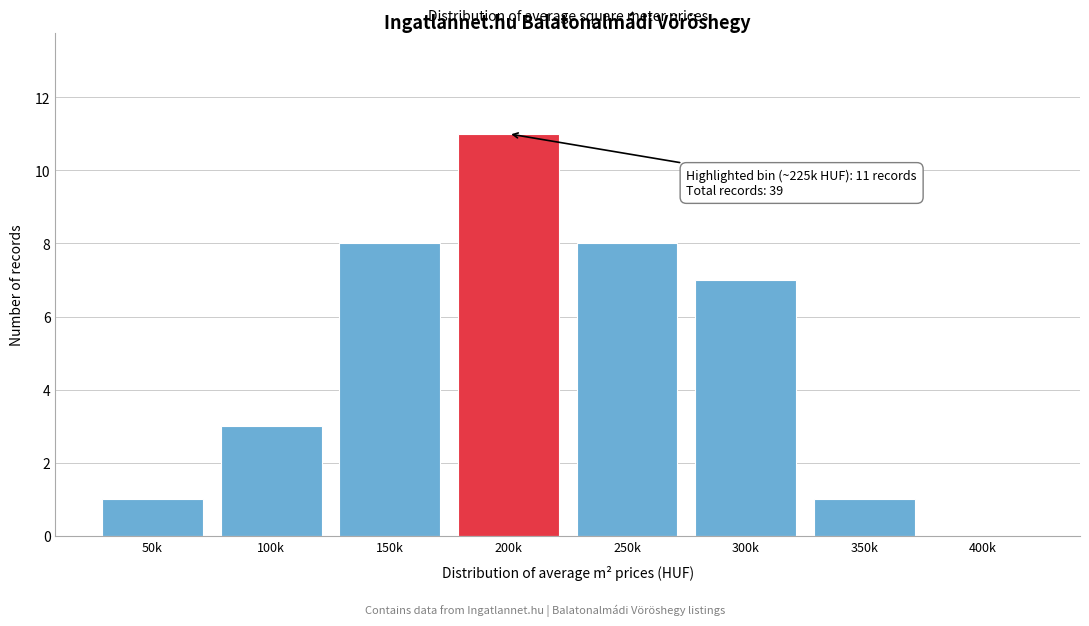

Reading left to right, transcribe all the data shown in this chart.

50k=1	100k=3	150k=8	200k=11	250k=8	300k=7	350k=1	400k=0